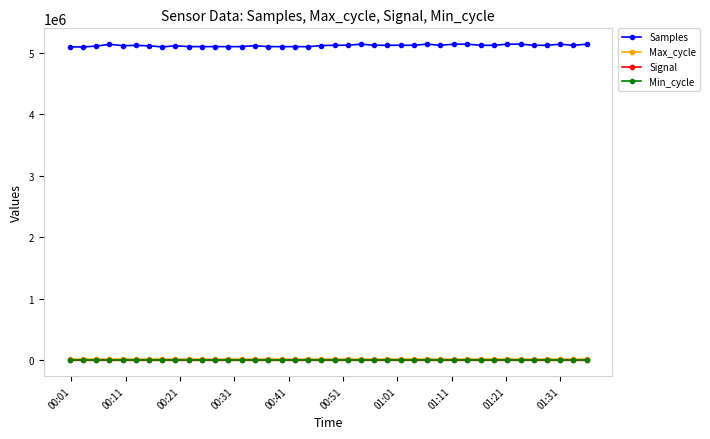

True or false: Samples and Max_cycle intersect in this chart.

False